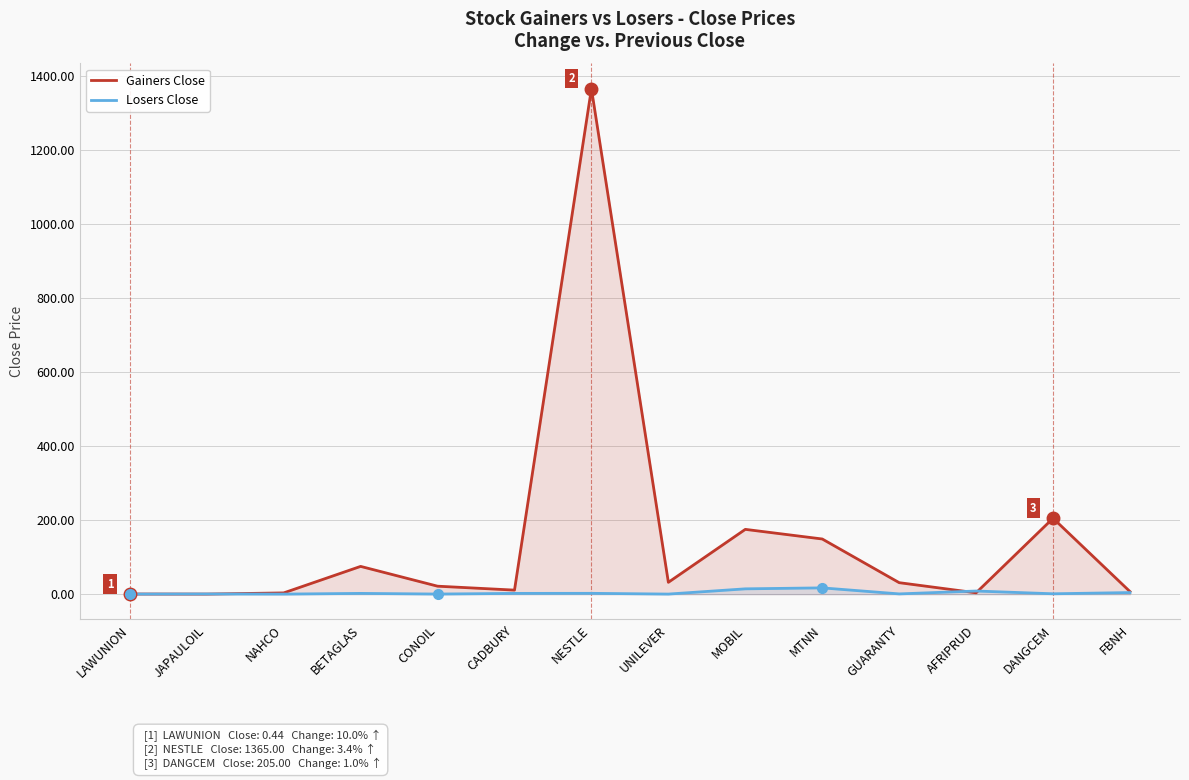

How many lines are shown in the chart?

2